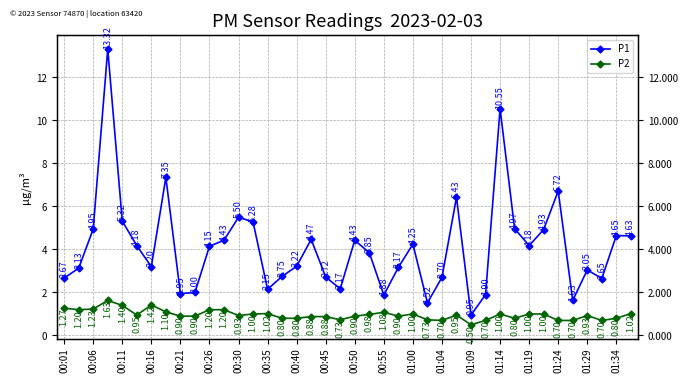

What is the label of the 3rd point from the right?

37